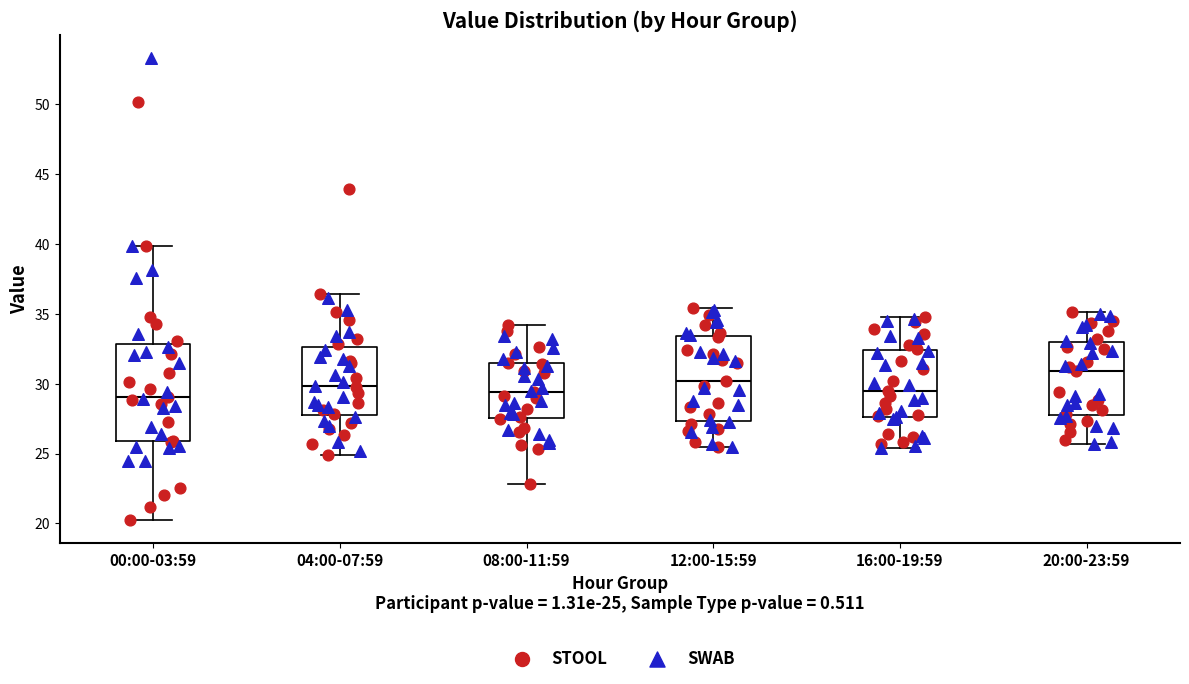

Reading left to right, read every box against the y-axis: the position of its median line, the range the box covers, and the ends of its whiskers. The values are not printed on the chart, so give them approximately, as read against the axis.

00:00-03:59: median 29.0, box 26.0 to 33.0, whiskers 20.5 to 40.0
04:00-07:59: median 30.0, box 27.5 to 32.5, whiskers 25.0 to 36.5
08:00-11:59: median 29.5, box 27.5 to 31.5, whiskers 23.0 to 34.0
12:00-15:59: median 30.0, box 27.5 to 33.5, whiskers 25.5 to 35.5
16:00-19:59: median 29.5, box 27.5 to 32.5, whiskers 25.5 to 35.0
20:00-23:59: median 31.0, box 28.0 to 33.0, whiskers 25.5 to 35.0